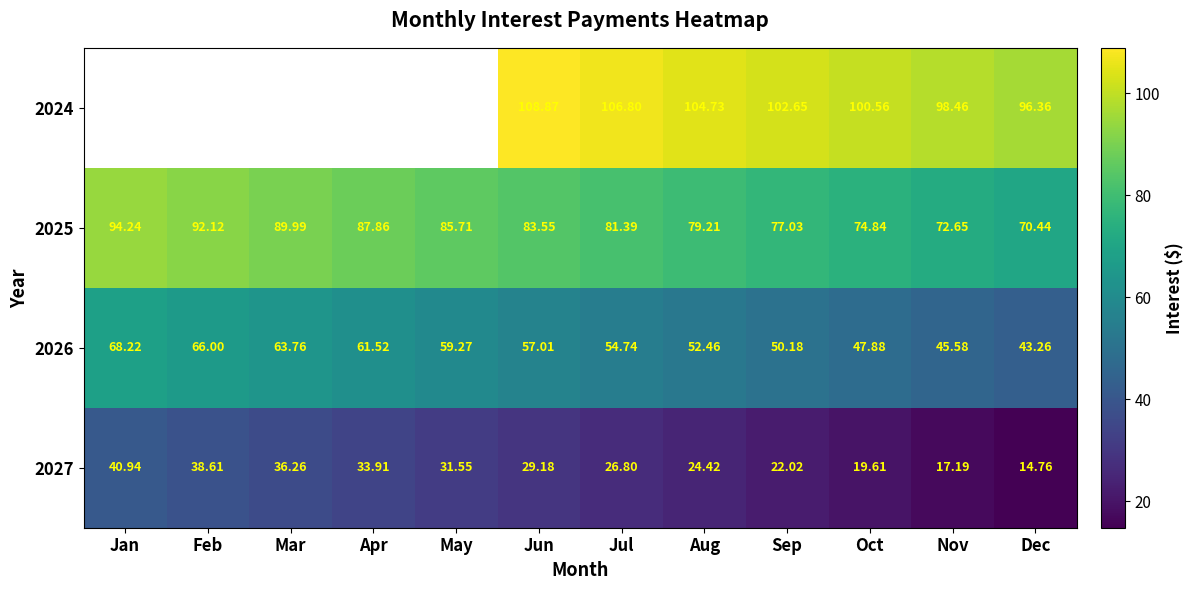

What is the minimum value for 2027?

14.8